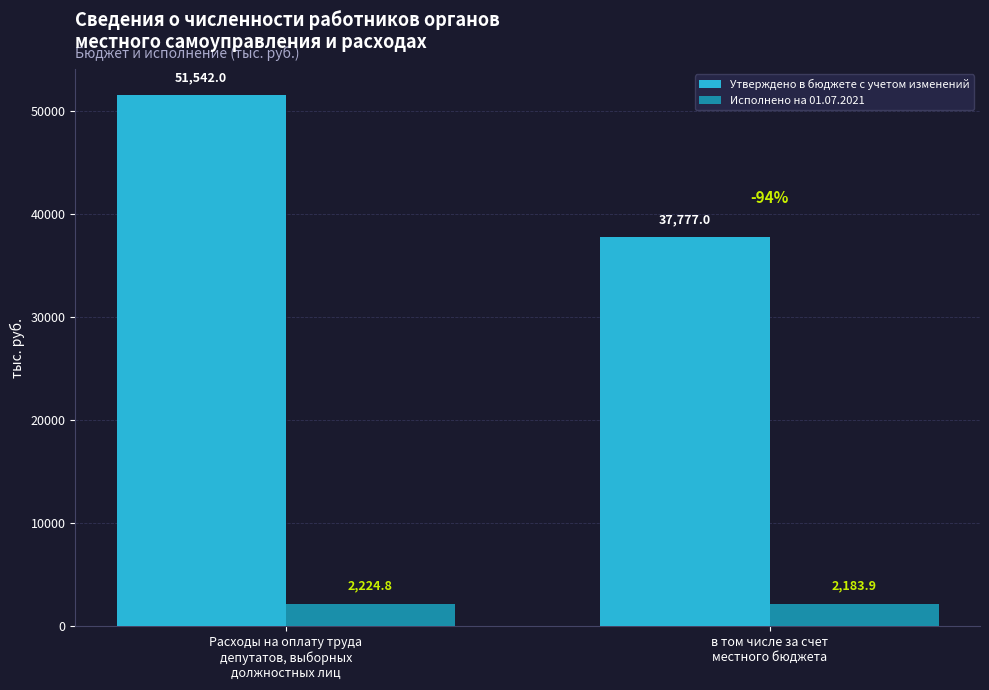

What position from the right is Расходы на оплату труда
депутатов, выборных
должностных лиц?

2